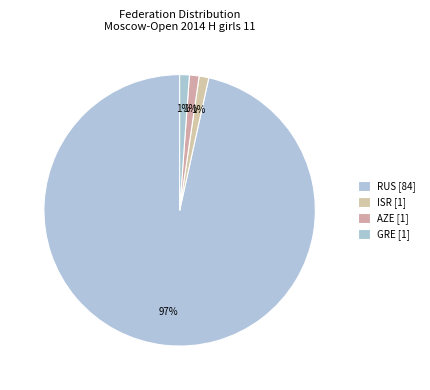

How many slices are in this pie chart?

4